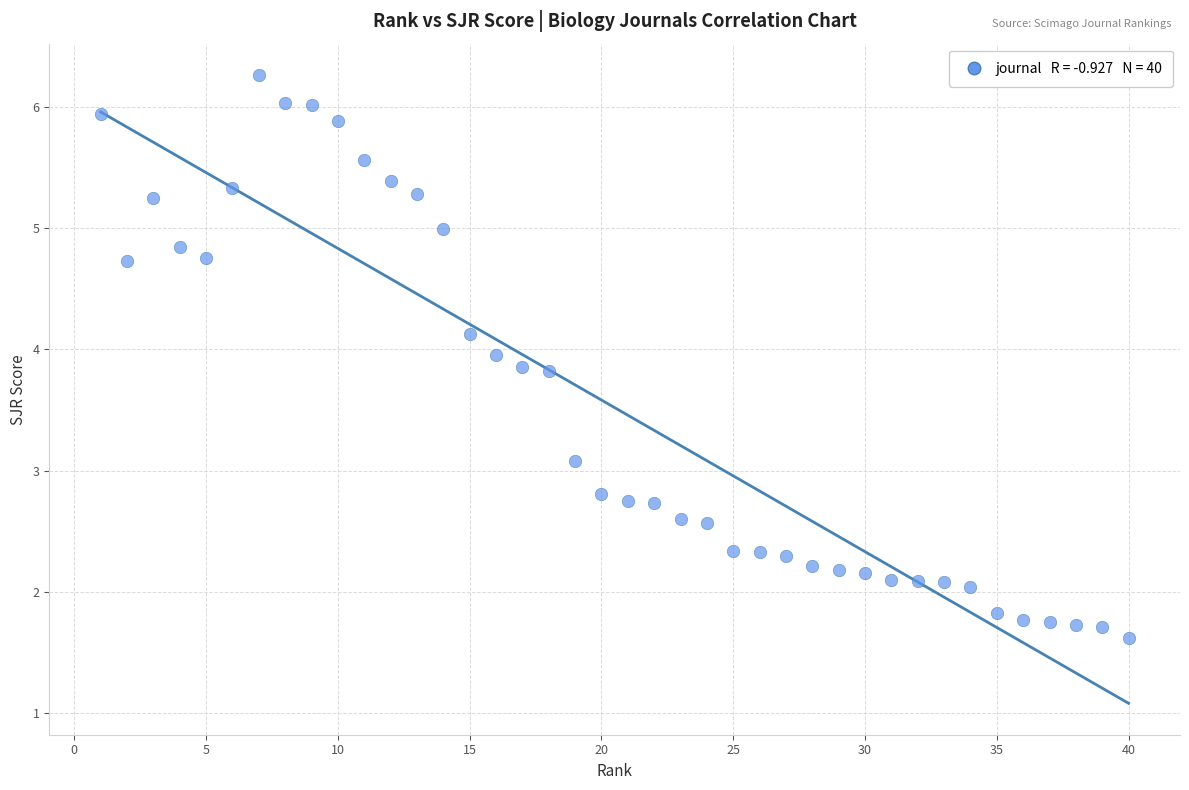

What is the range of Y values (max minus min)?

4.6